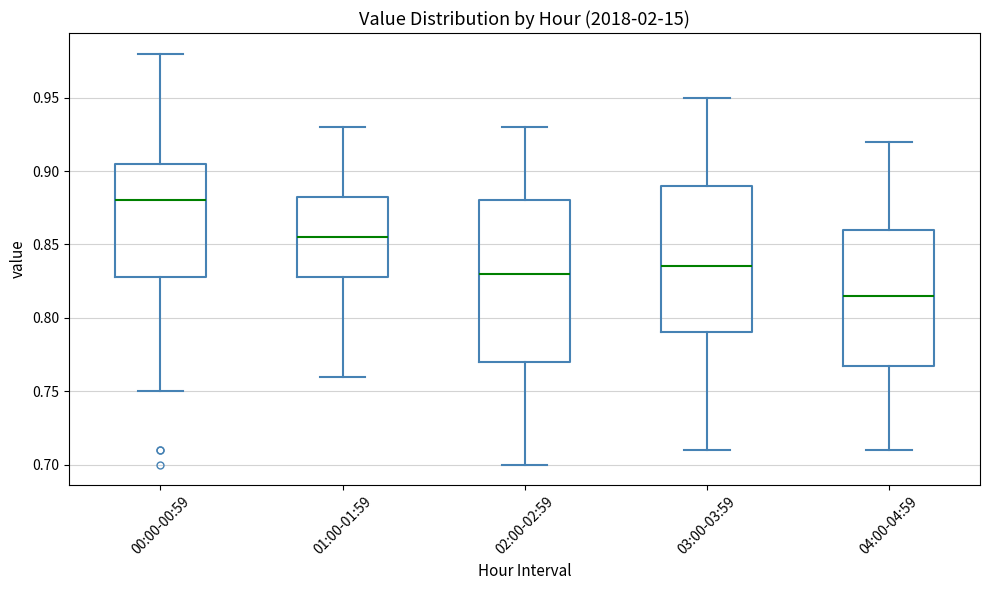

Comparing the boxes themselves (not the whiskers), which one is the tallest?

02:00-02:59